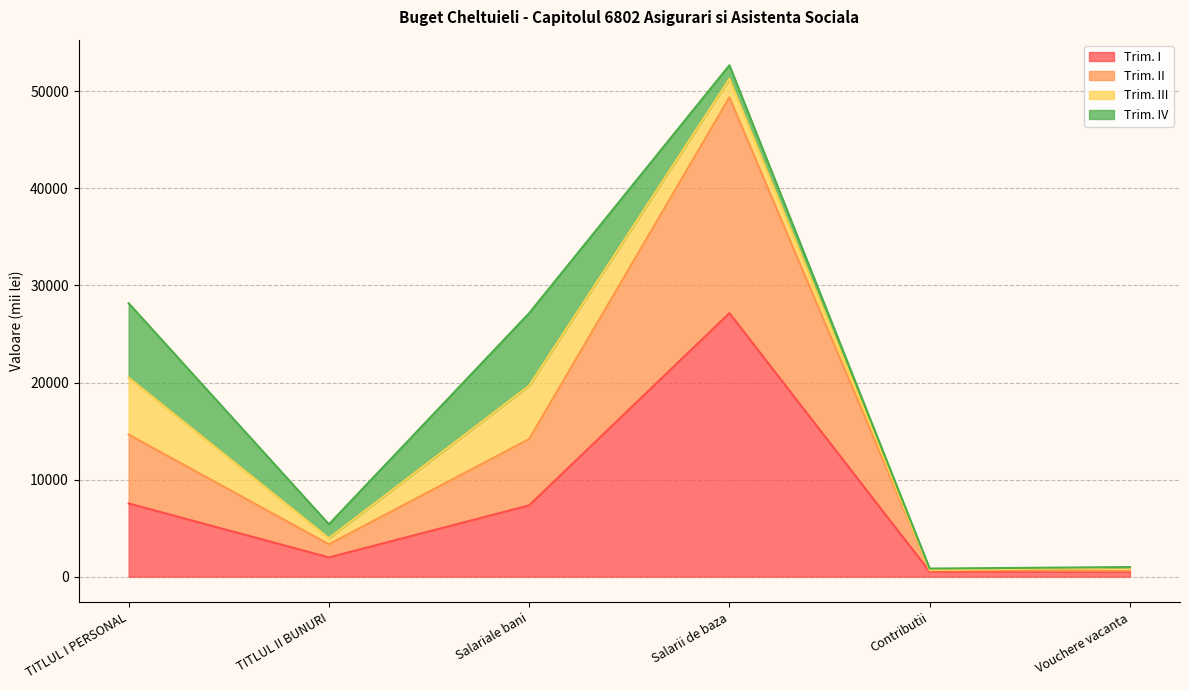

At which category is the sum across all series the highest?

Salarii de baza